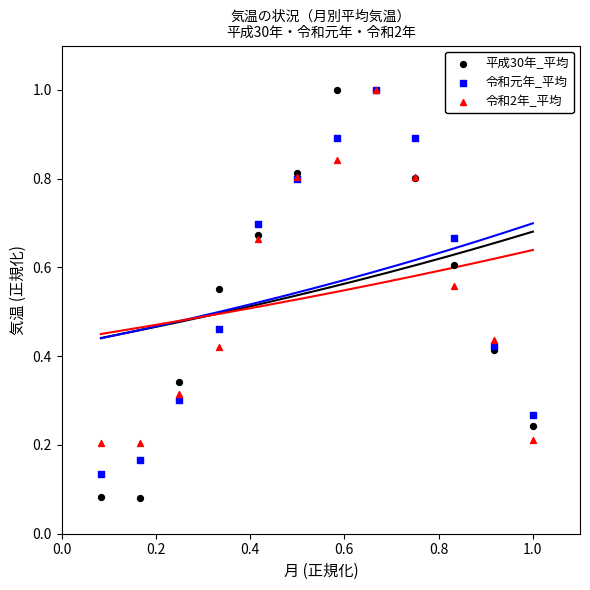

What are all the series names shown in the legend?

平成30年_平均, 令和元年_平均, 令和2年_平均